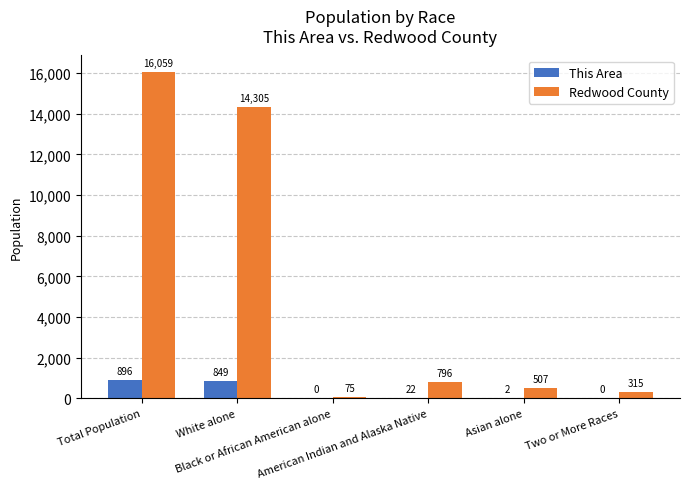

Which series has the widest spread of values?

Redwood County